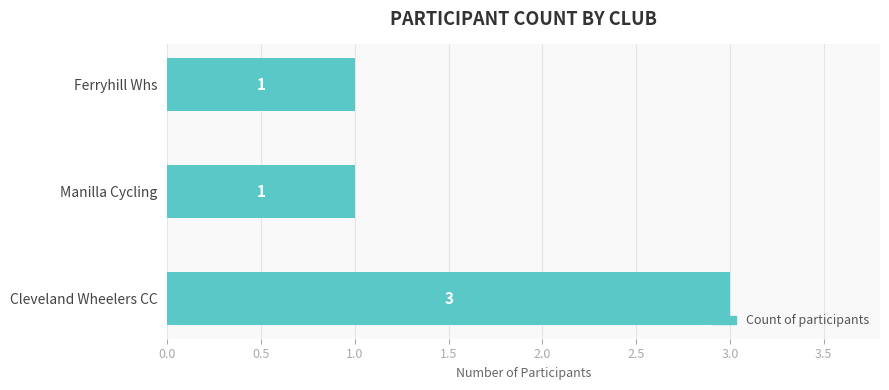

What is the sum of all values?

5